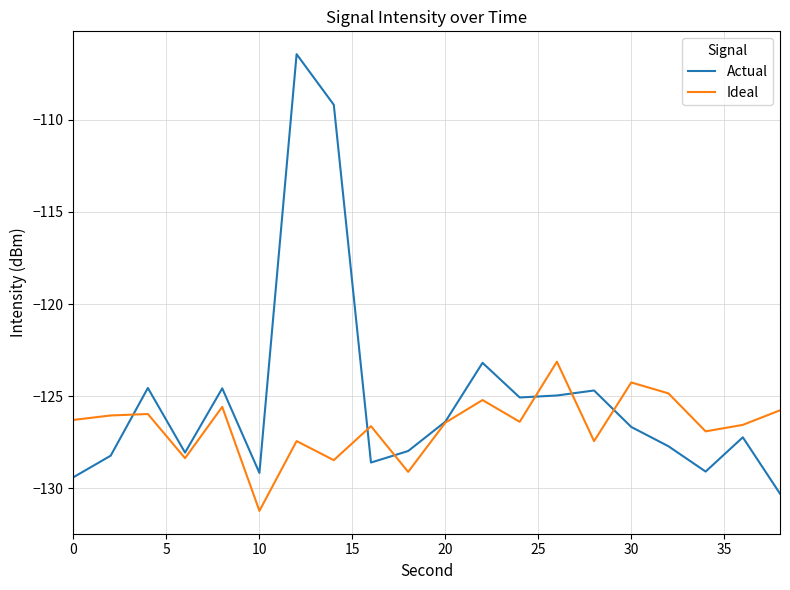

What is the lowest value of the Ideal series?

-131.2